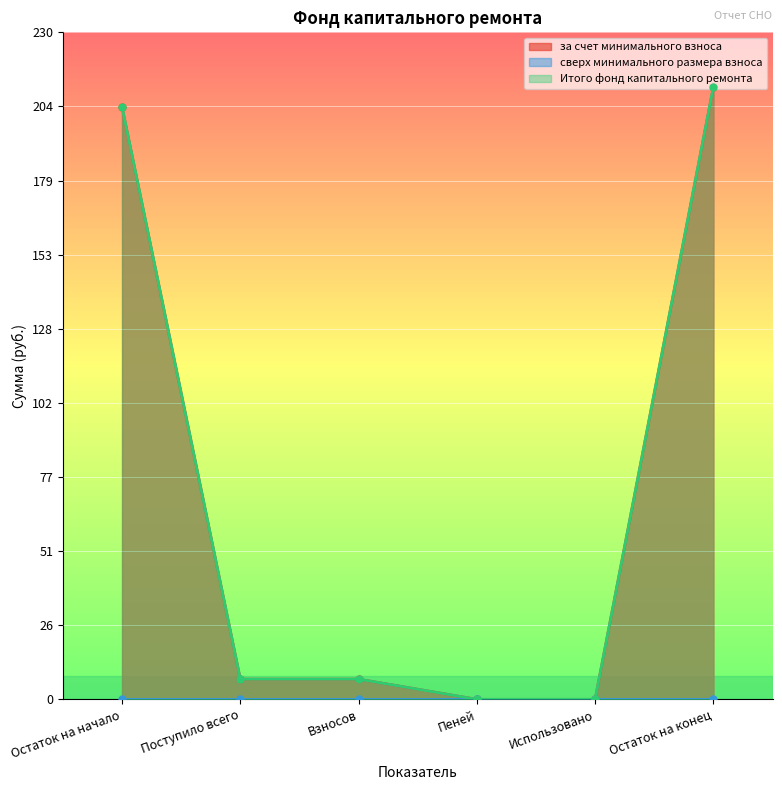

True or false: Итого фонд капитального ремонта and за счет минимального взноса cross at least once.

False